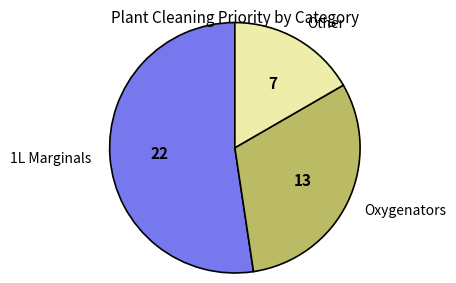

Count the number of slices in the pie.

3